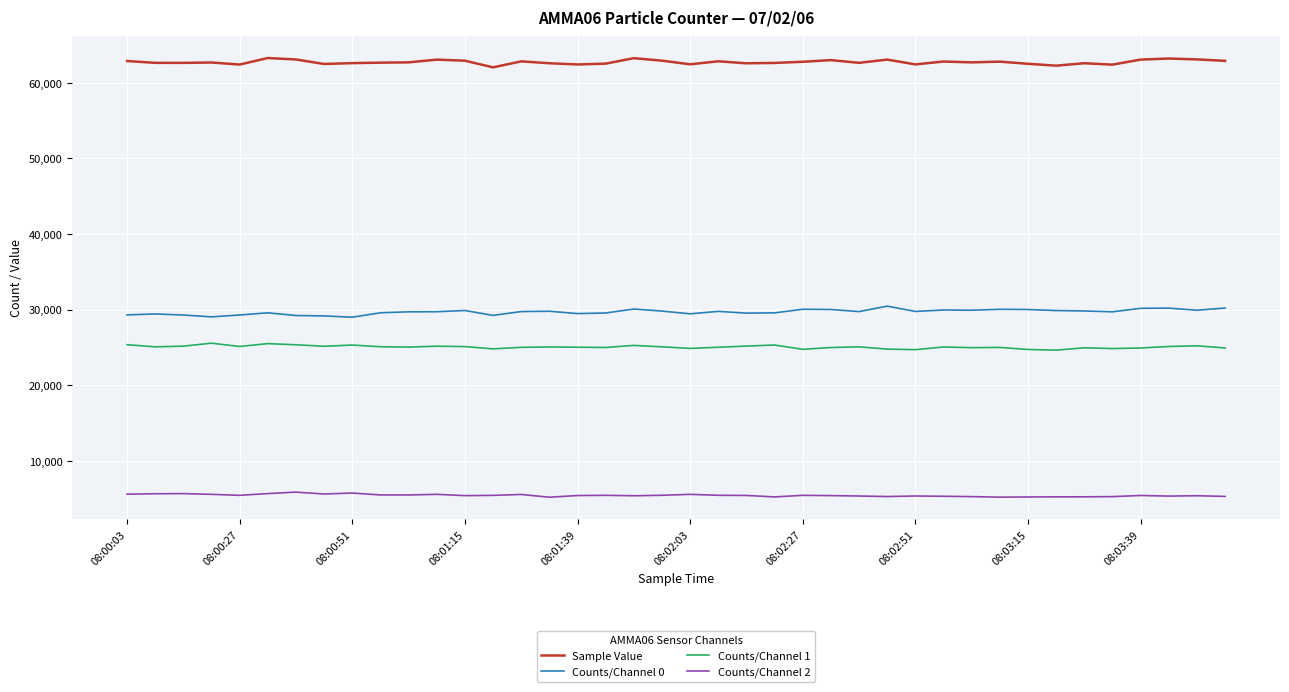

Which series has the largest total across all categories?

Sample Value